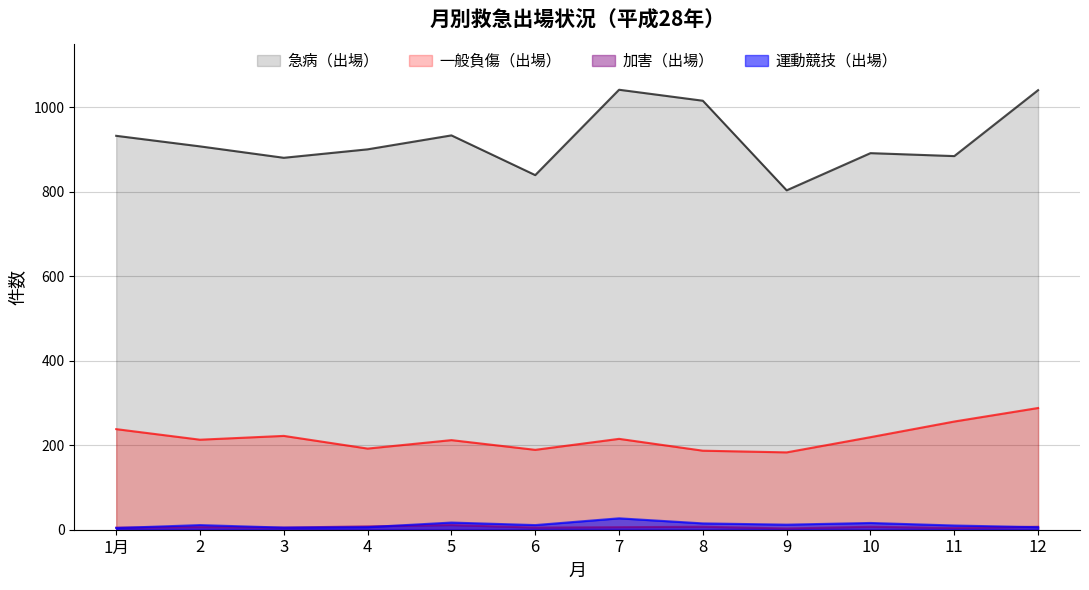

True or false: 加害（出場） and 急病（出場） cross at least once.

False